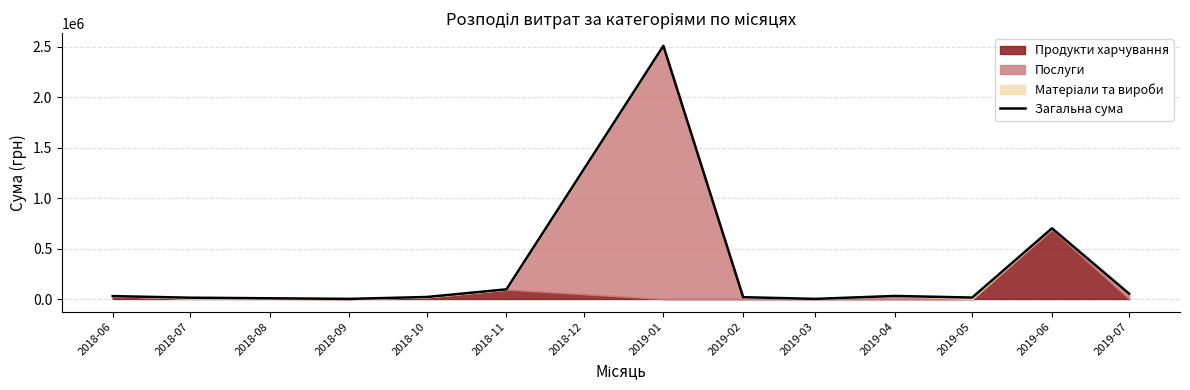

Does the chart display data point markers on the line(s)?

No